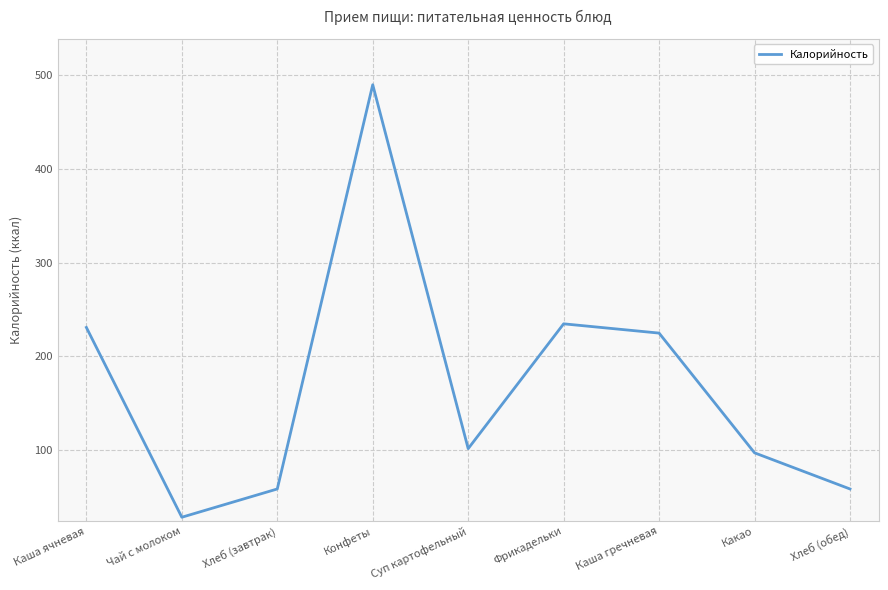

What is the difference between the second highest and minimum values?

206.6